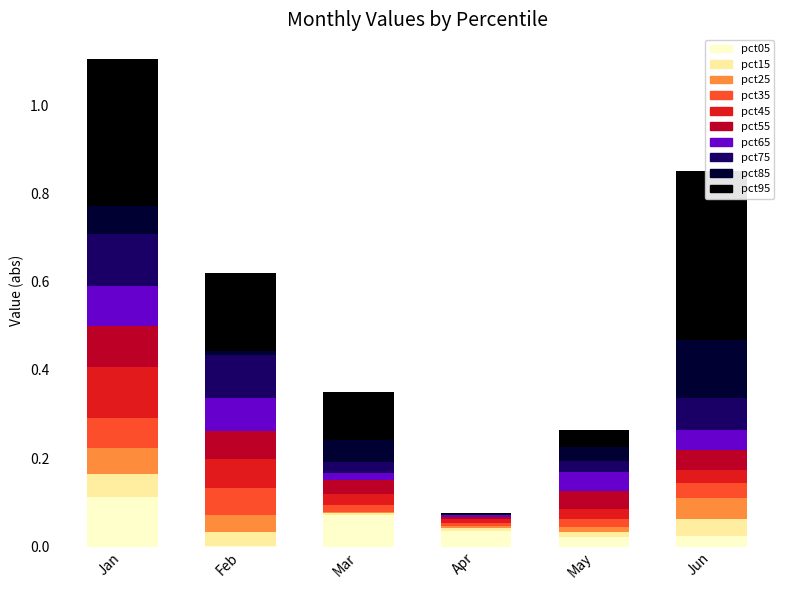

At which category is the sum across all series the highest?

Jan